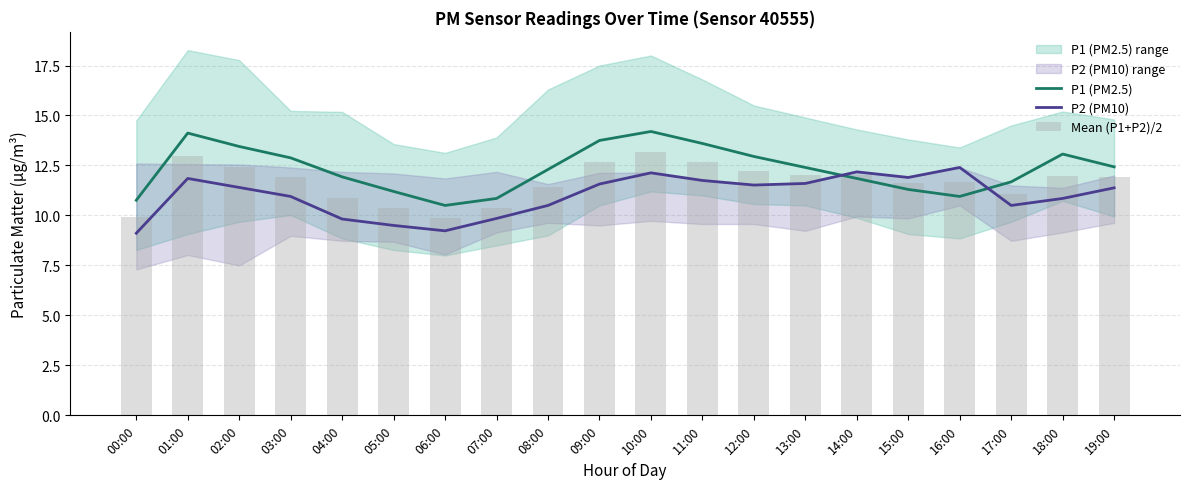

Is the value of P1 (PM2.5) at 04:00 greater than the value of P2 (PM10) at 09:00?

Yes